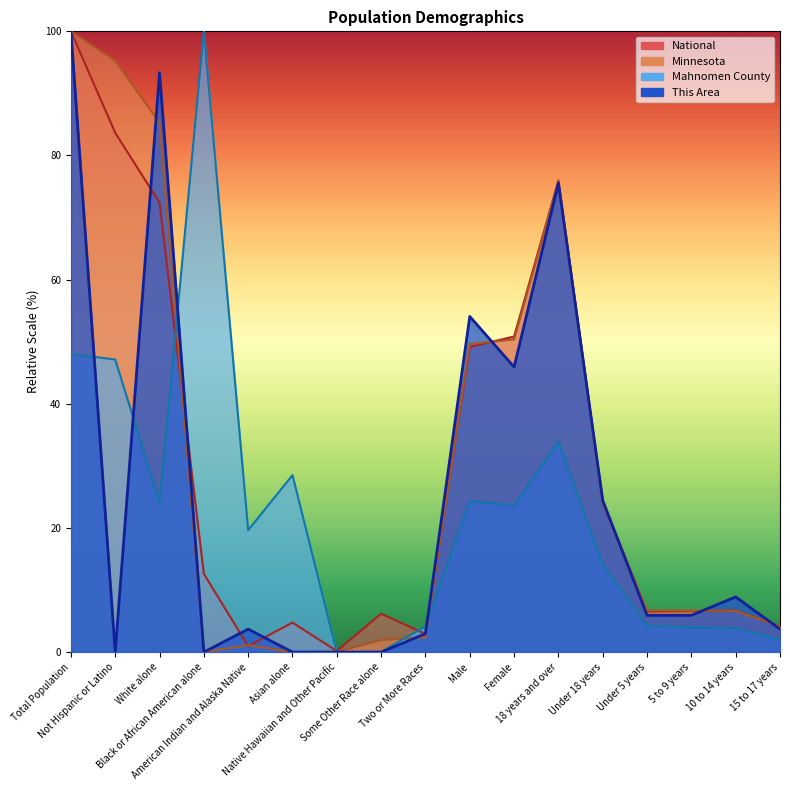

True or false: Mahnomen County has a value of 26.2 at American Indian and Alaska Native.

False